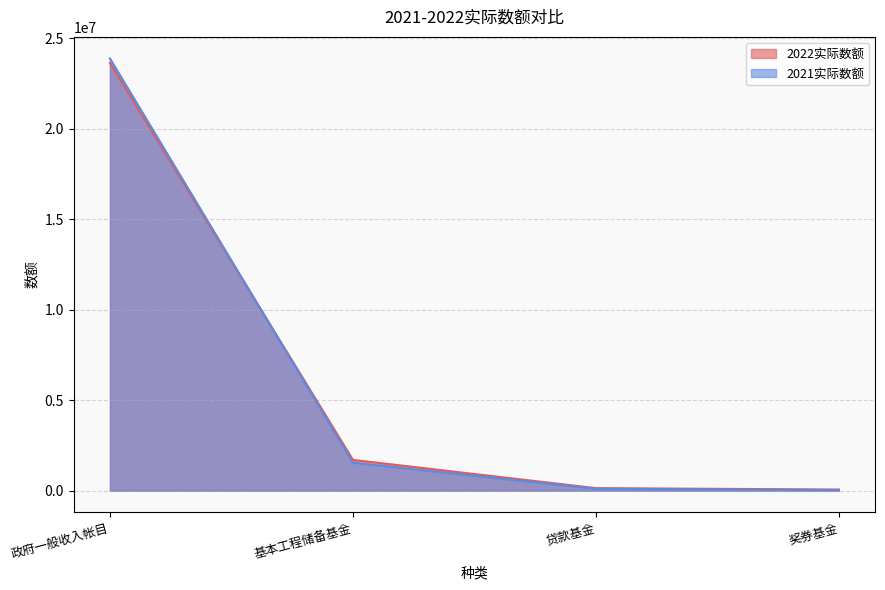

Where do 2022实际数额 and 2021实际数额 first cross each other?

政府一般收入帐目 and 基本工程储备基金